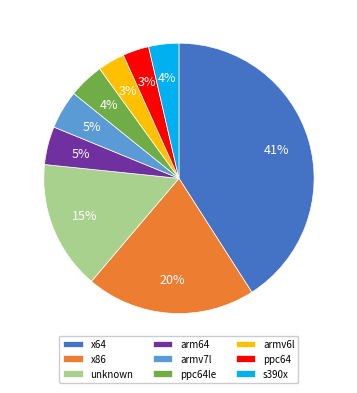

Does armv6l account for over 50% of the chart?

No